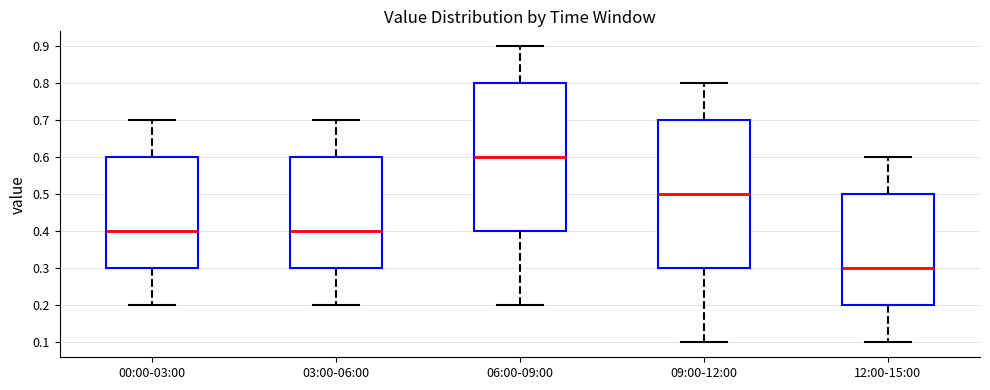

Which box's median line is the lowest?

12:00-15:00